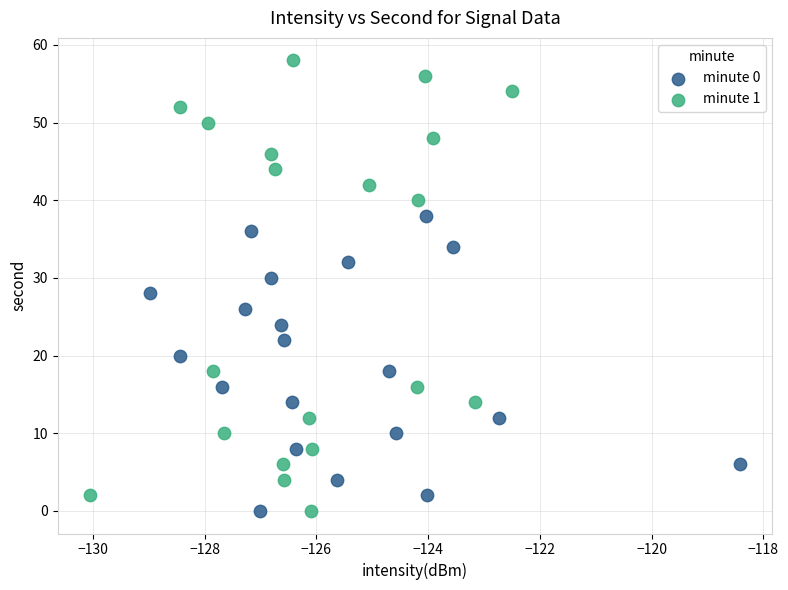

Which series has the widest spread of Y values?

minute 1